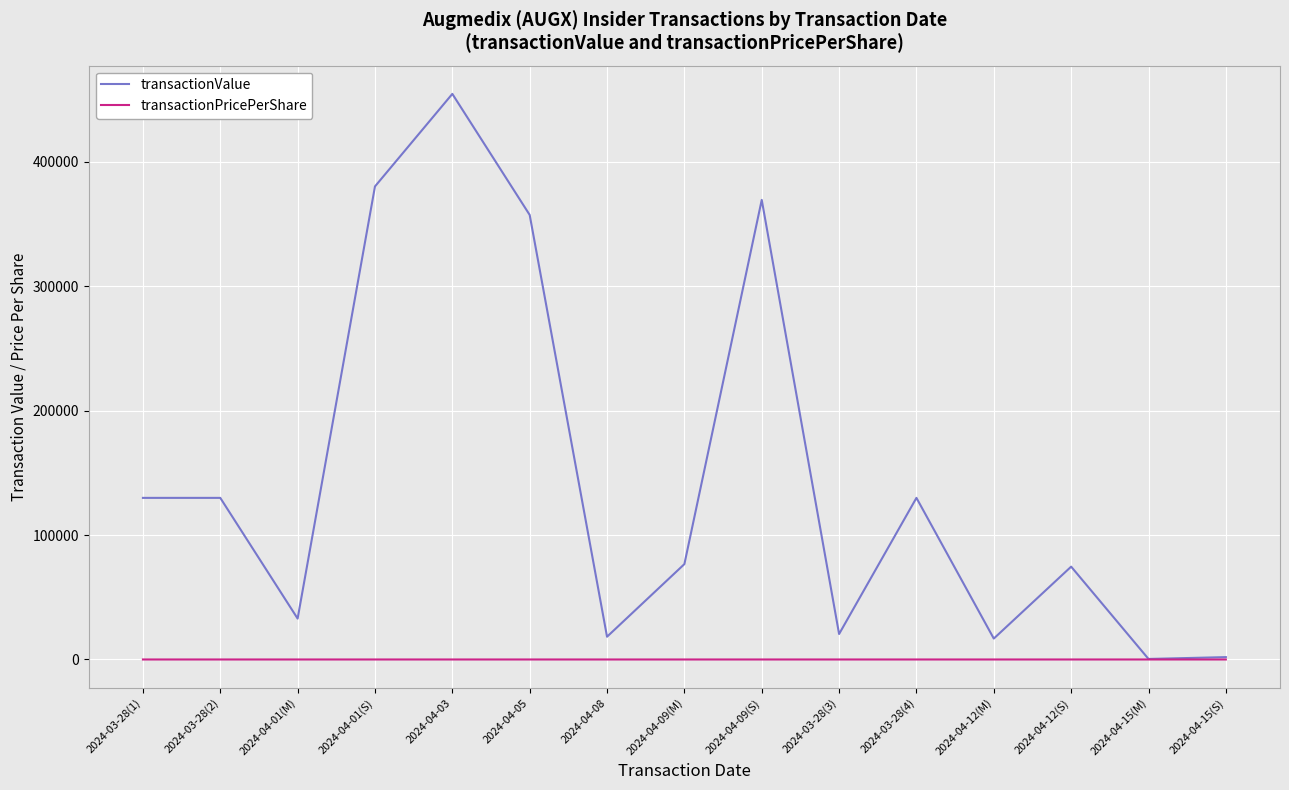

Is the value of transactionValue at 2024-04-09(S) greater than the value of transactionPricePerShare at 2024-04-15(M)?

Yes